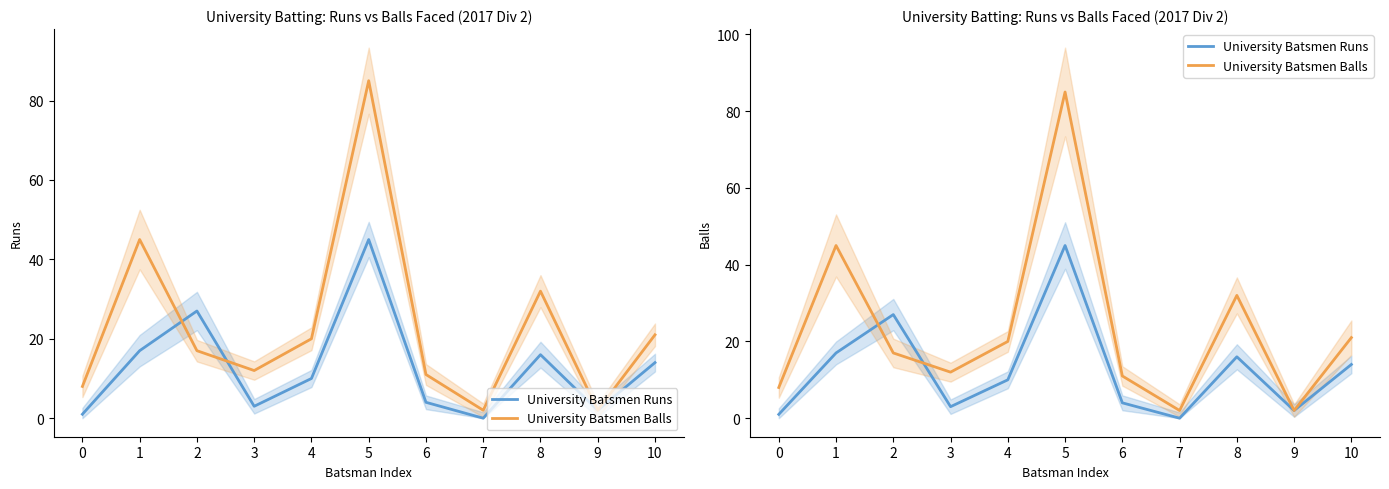

Is the value of University Batsmen Runs at 8 greater than the value of University Batsmen Balls at 4?

No